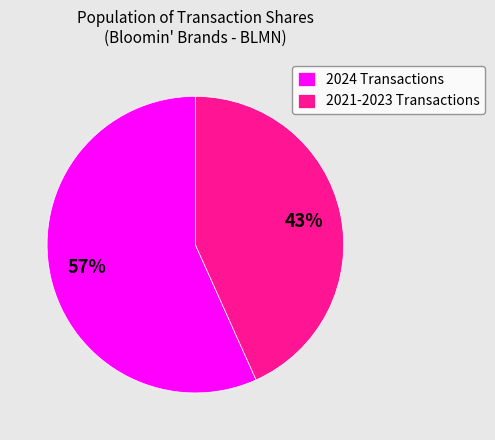

Is the sum of 2024 Transactions and 2021-2023 Transactions greater than half?

Yes